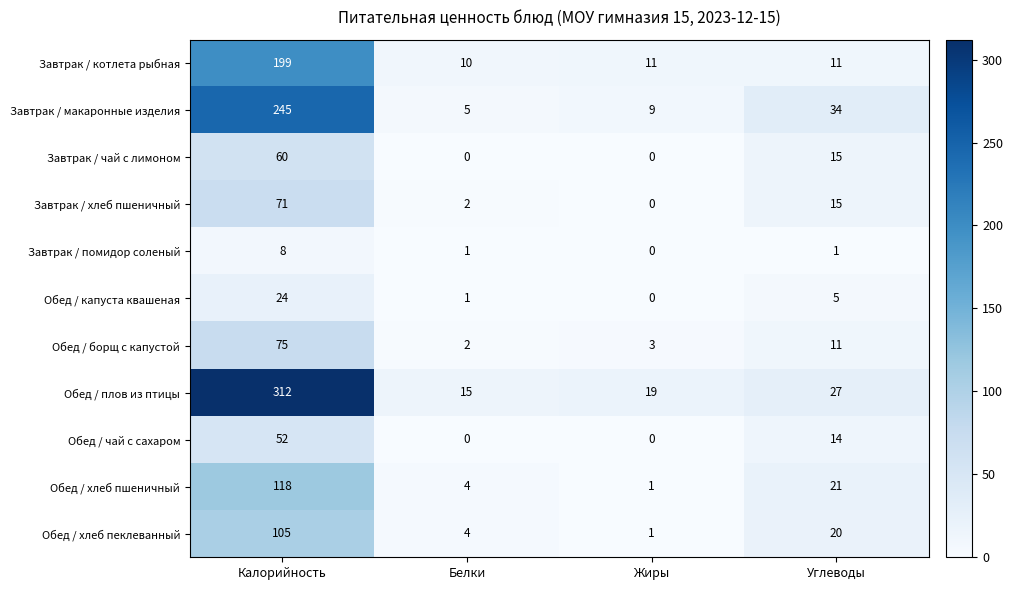

At which category is the sum across all series the highest?

Калорийность